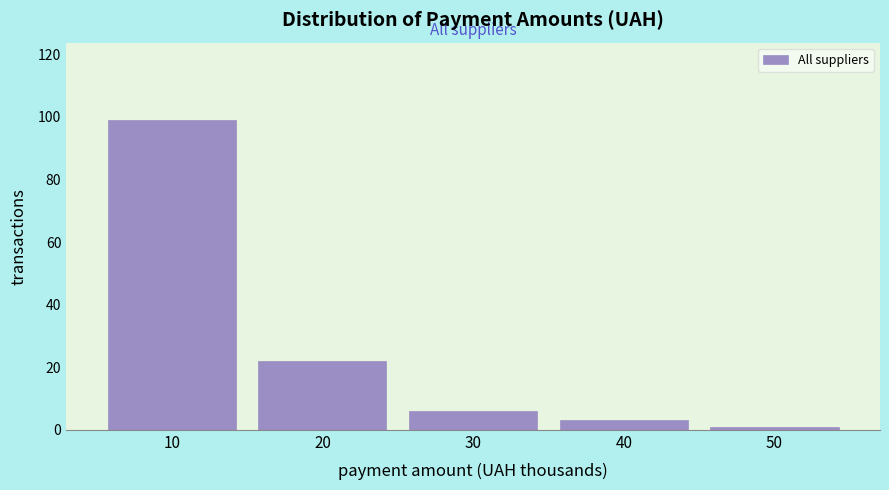

Reading right to left, extract all data points from this chart.

50=1	40=3	30=6	20=22	10=99